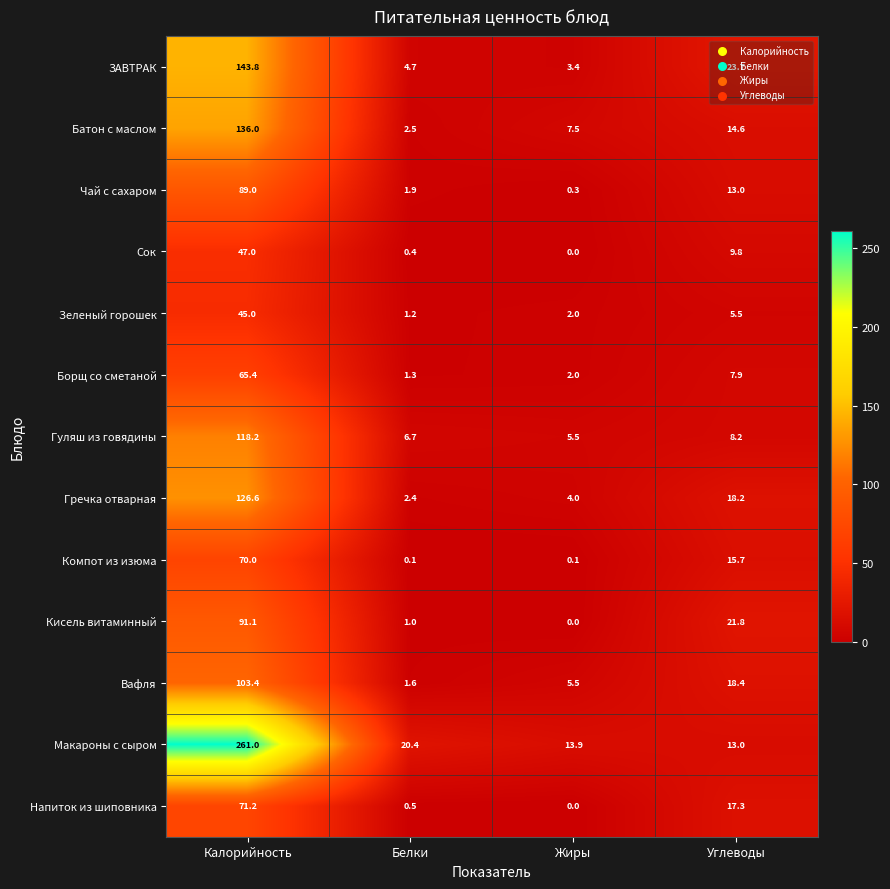

What is the highest value of the Зеленый горошек series?

45.0